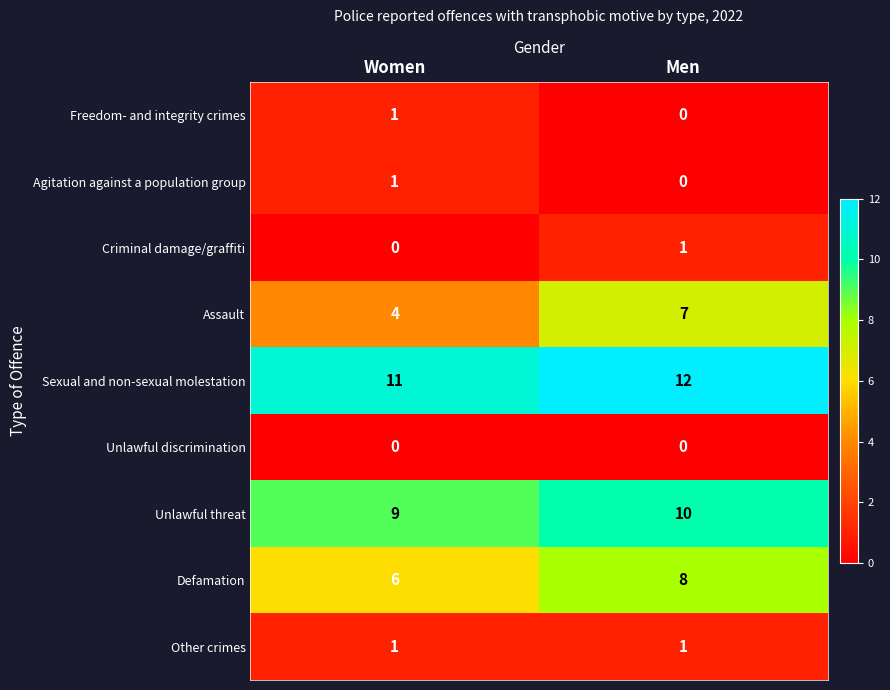

What is the highest value of the Assault series?

7